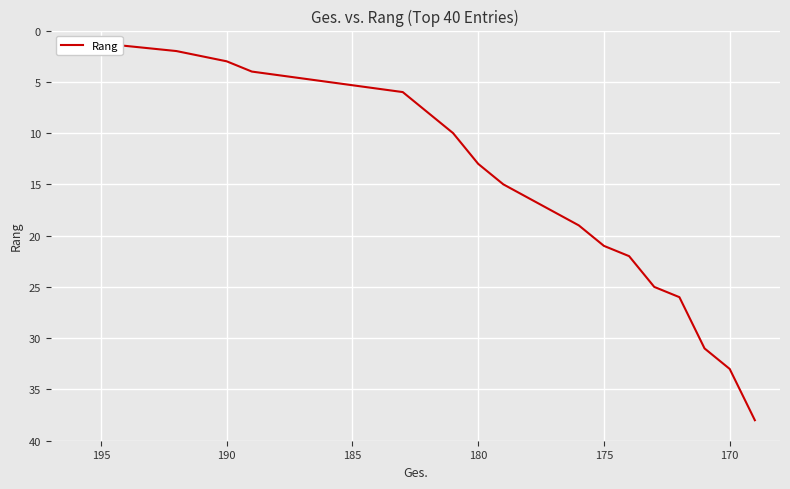

True or false: there are more than 1 points higher than both neighbors.

False